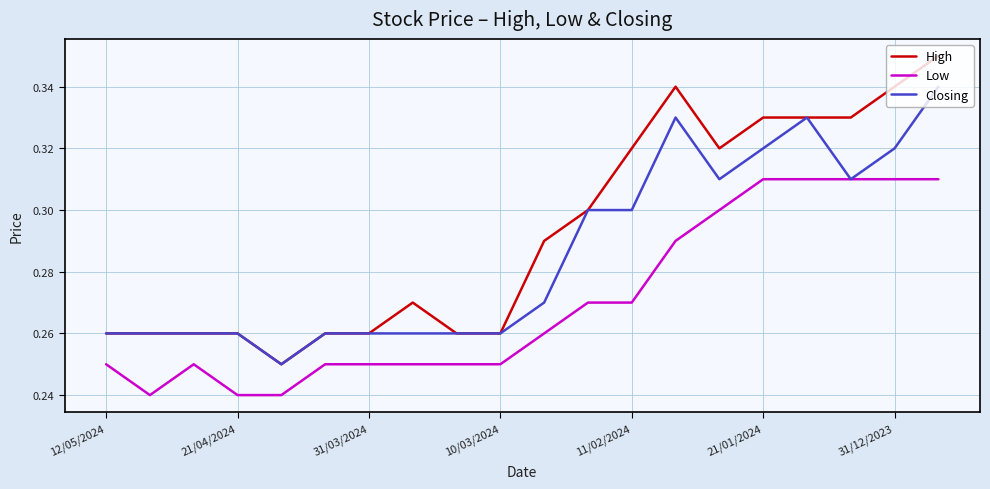

True or false: Low and High cross at least once.

False